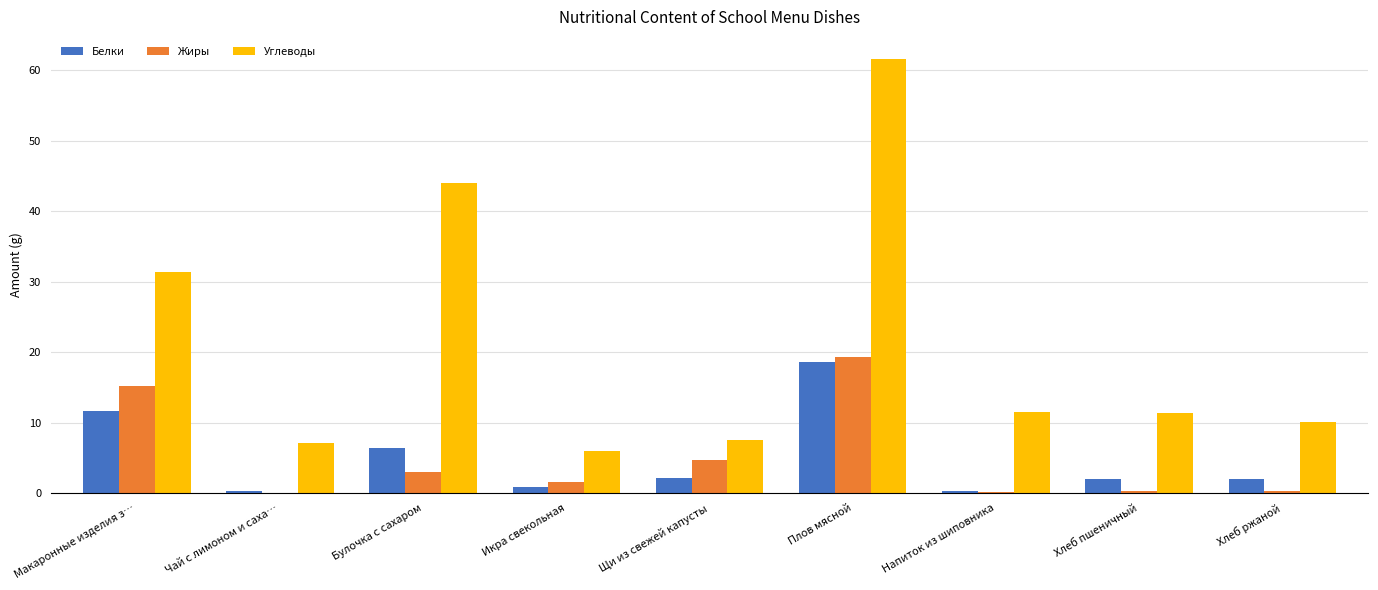

Which series changed the most between Плов мясной and Напиток из шиповника?

Углеводы